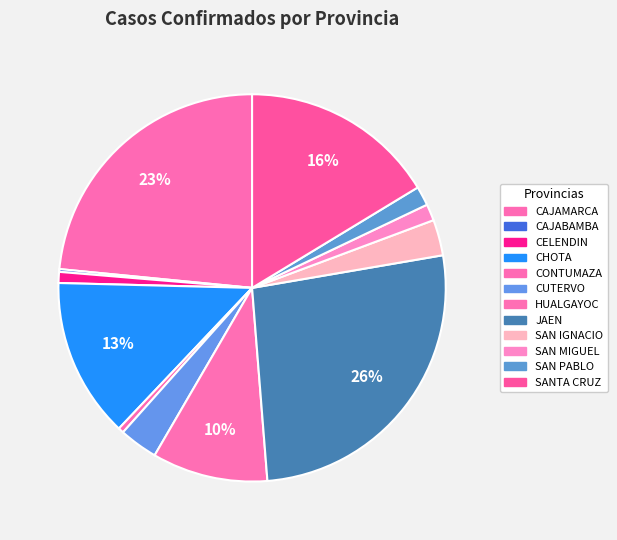

Is there a majority slice in this chart?

No